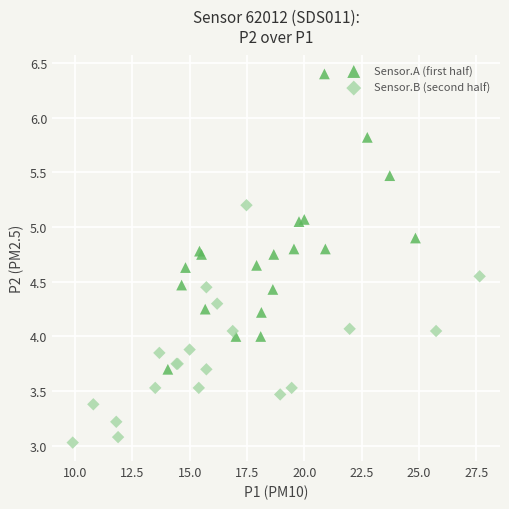

Which series has the largest Y range (max minus min)?

Sensor.A (first half)